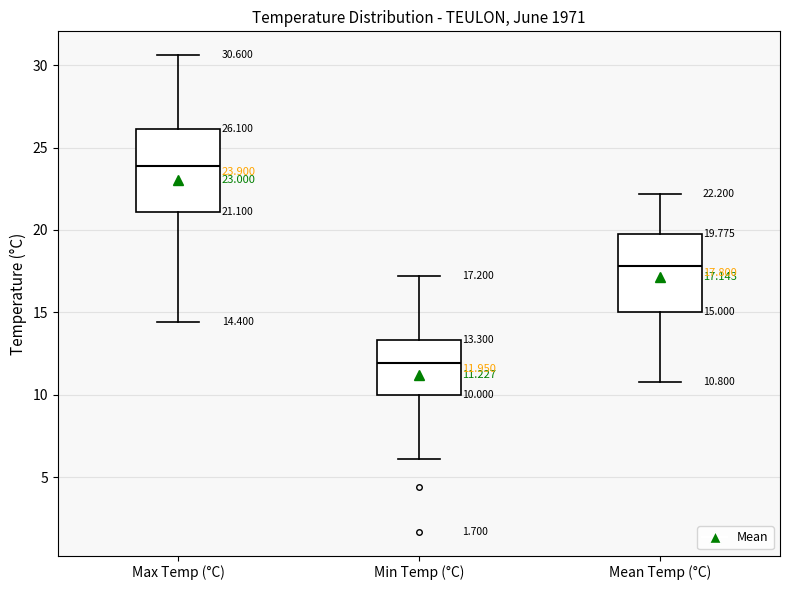

Which box's median line is the lowest?

Min Temp (°C)